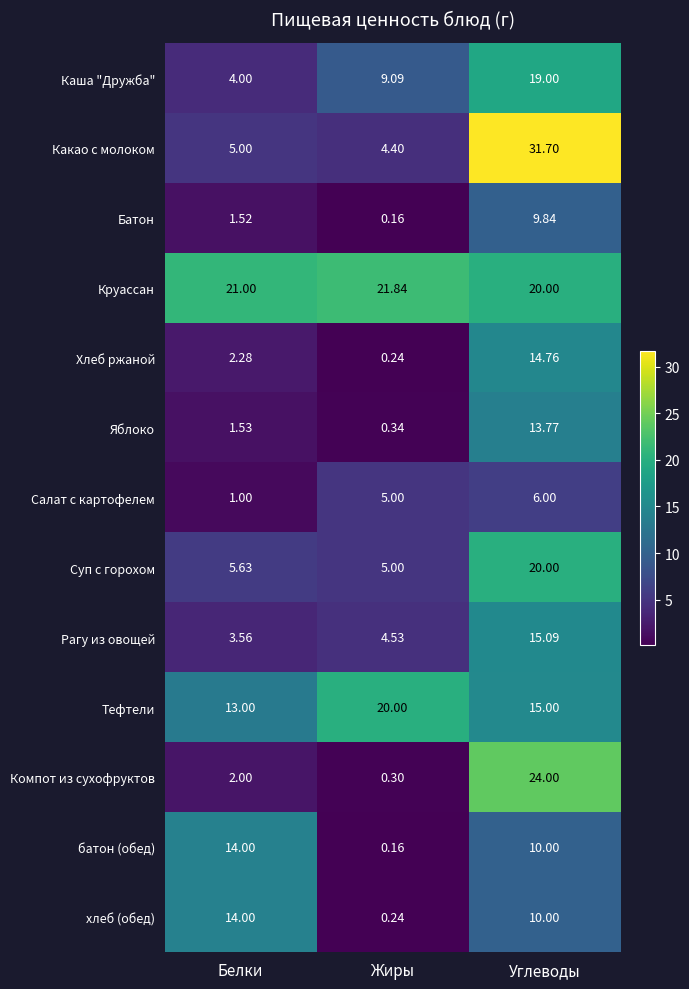

What is the spread (max minus min) of values at Углеводы?

25.7